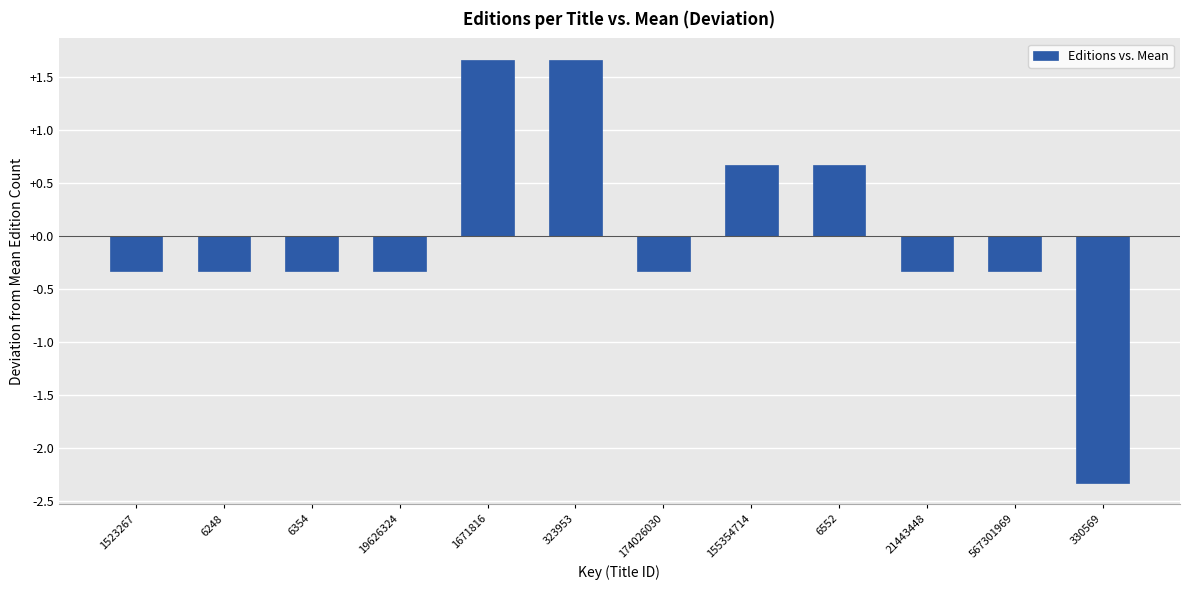

Reading left to right, what are all the values shown in this chart?

1523267=-0.3	6248=-0.3	6354=-0.3	19626324=-0.3	1671816=1.7	323953=1.7	174026030=-0.3	155354714=0.7	6552=0.7	21443448=-0.3	567301969=-0.3	330569=-2.3